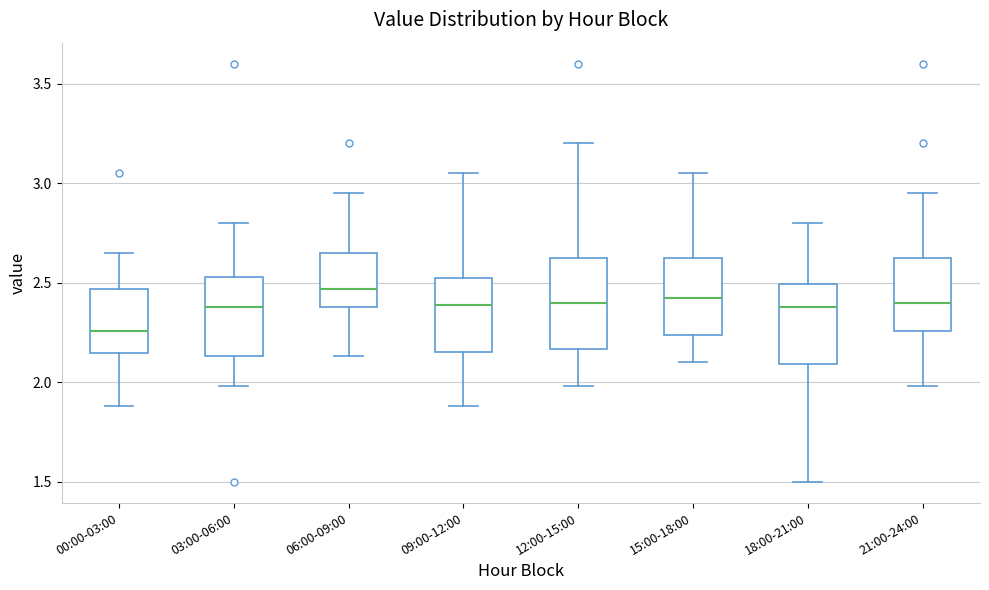

Reading left to right, read every box against the y-axis: the position of its median line, the range the box covers, and the ends of its whiskers. The values are not printed on the chart, so give them approximately, as read against the axis.

00:00-03:00: median 2.25, box 2.15 to 2.45, whiskers 1.90 to 2.65
03:00-06:00: median 2.40, box 2.15 to 2.55, whiskers 2.00 to 2.80
06:00-09:00: median 2.45, box 2.40 to 2.65, whiskers 2.15 to 2.95
09:00-12:00: median 2.40, box 2.15 to 2.50, whiskers 1.90 to 3.05
12:00-15:00: median 2.40, box 2.15 to 2.65, whiskers 2.00 to 3.20
15:00-18:00: median 2.45, box 2.25 to 2.65, whiskers 2.10 to 3.05
18:00-21:00: median 2.40, box 2.10 to 2.50, whiskers 1.50 to 2.80
21:00-24:00: median 2.40, box 2.25 to 2.65, whiskers 2.00 to 2.95